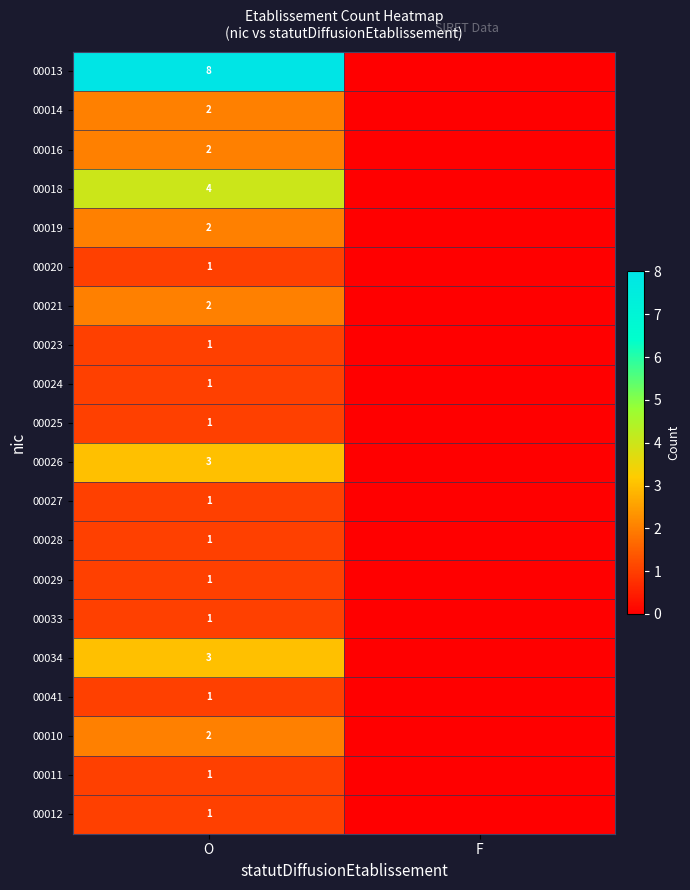

True or false: 00016 has a value of 2 at O.

True